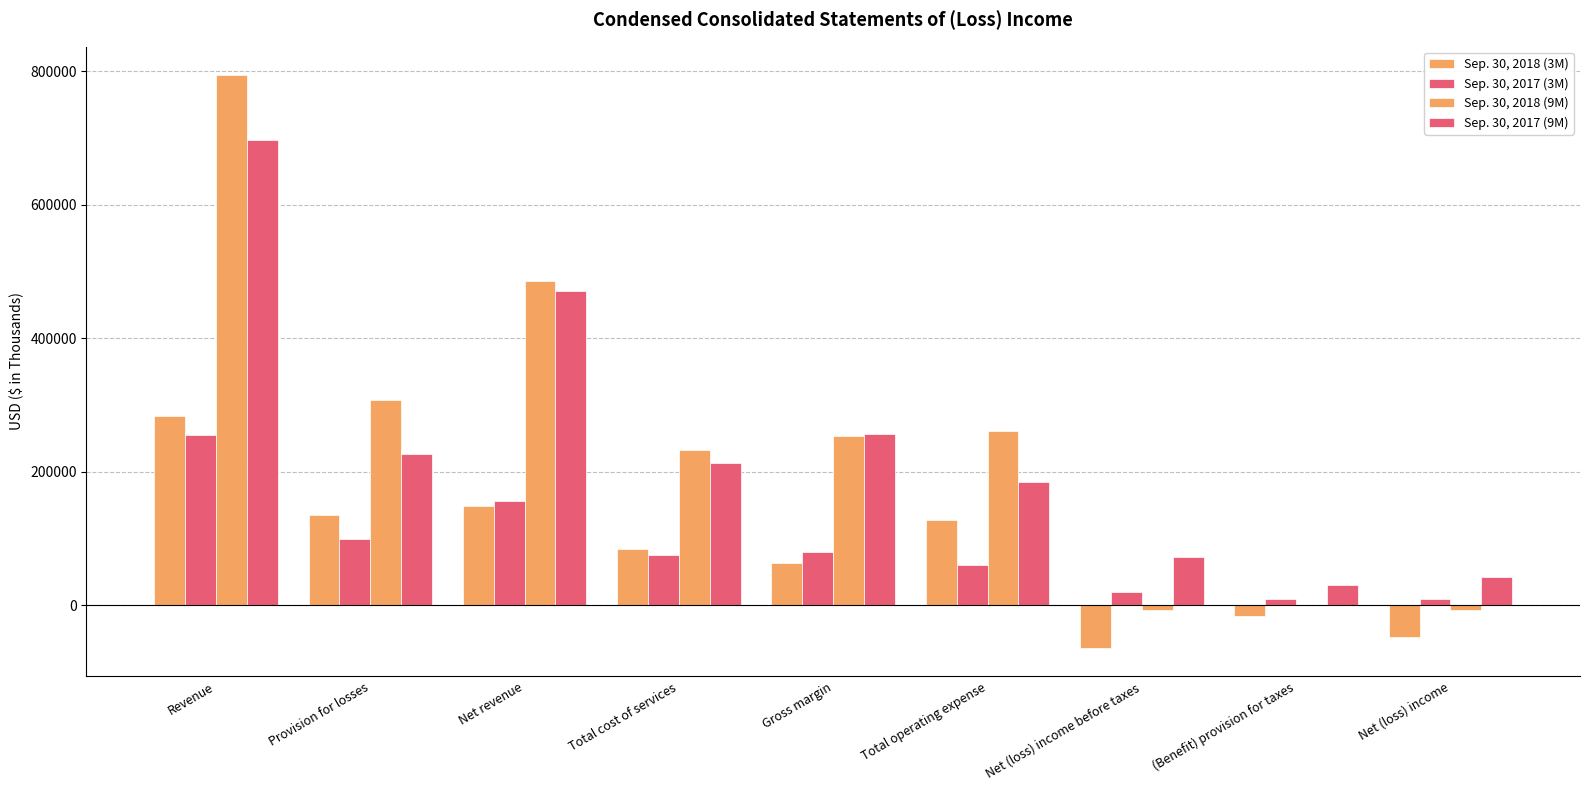

How many data points does each series have?

9